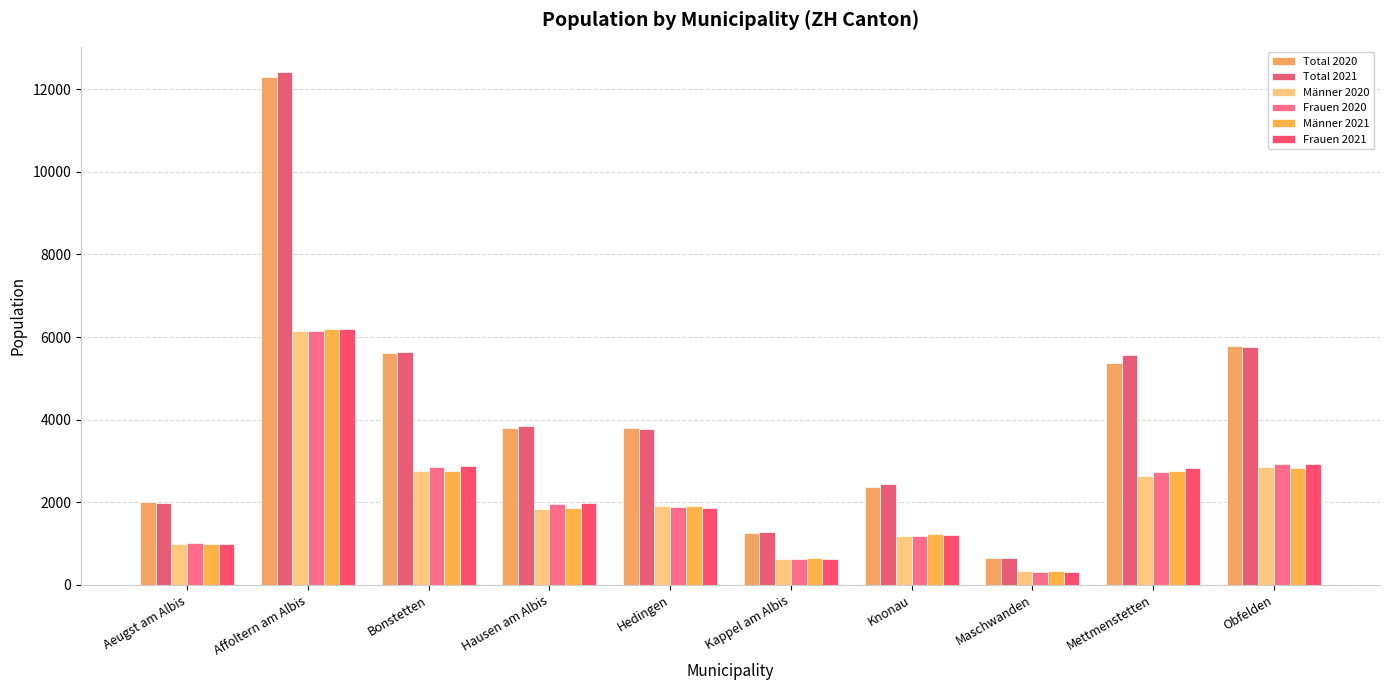

The Total 2021 series shows 1587 at Hausen am Albis. True or false?

False